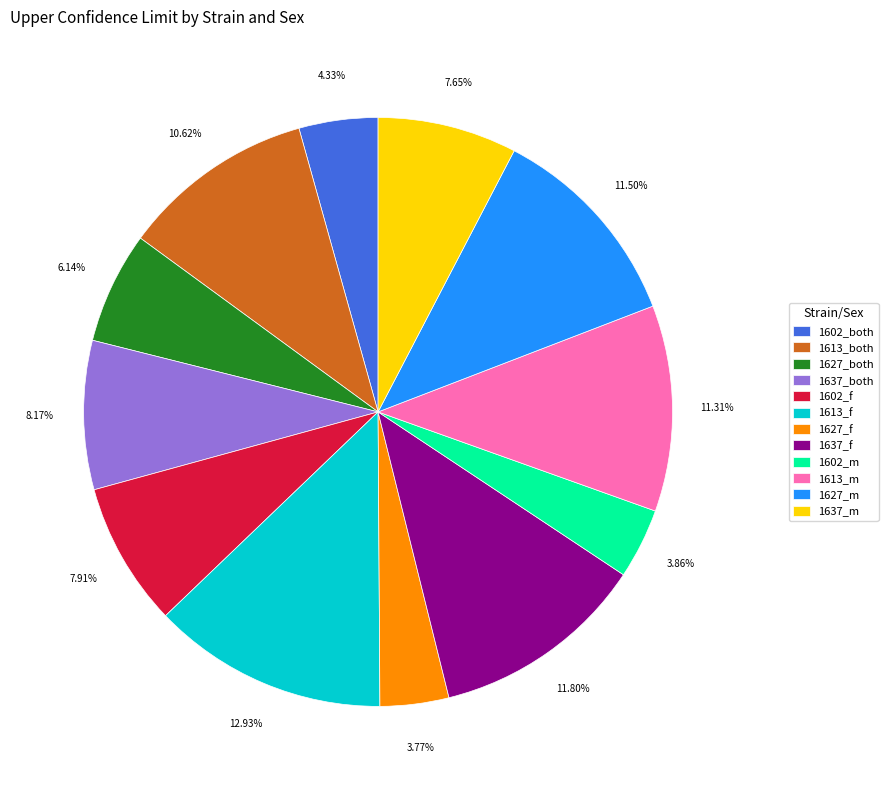

What is the ratio of the value at 1637_f to the value at 1627_both?

1.9